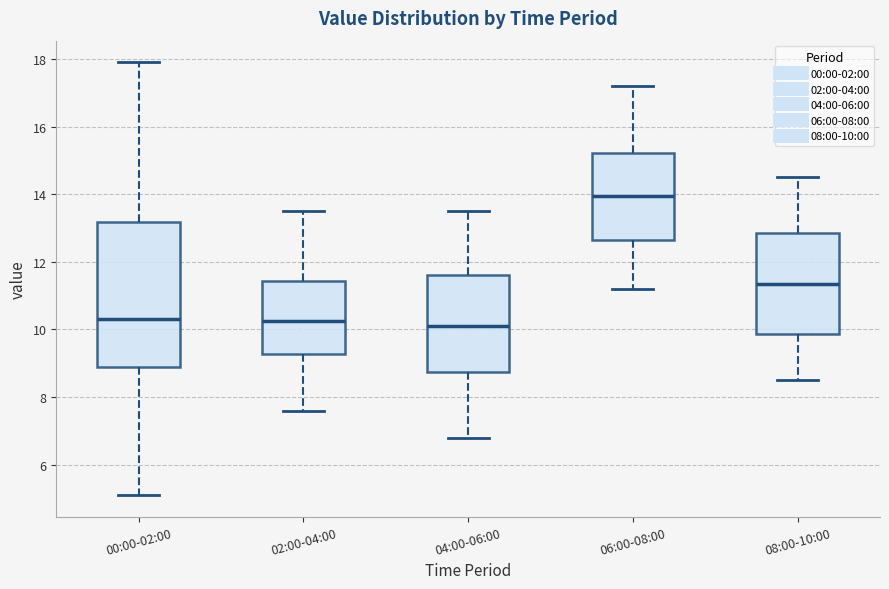

Where does the upper whisker of the box for 00:00-02:00 end on the y-axis? The values are not printed on the chart, so give them approximately, as read against the axis.

18.0